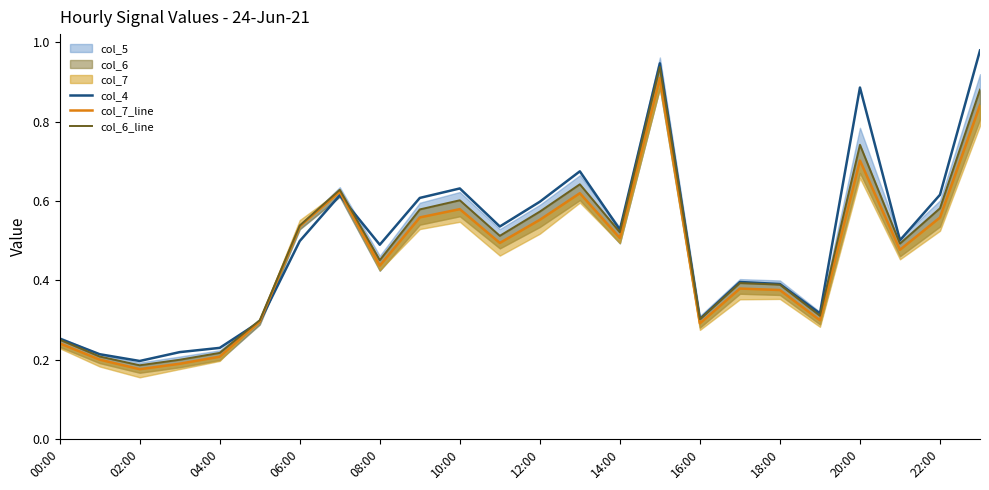

List the series in order of their overall mean, highest first.

col_4, col_6_line, col_7_line